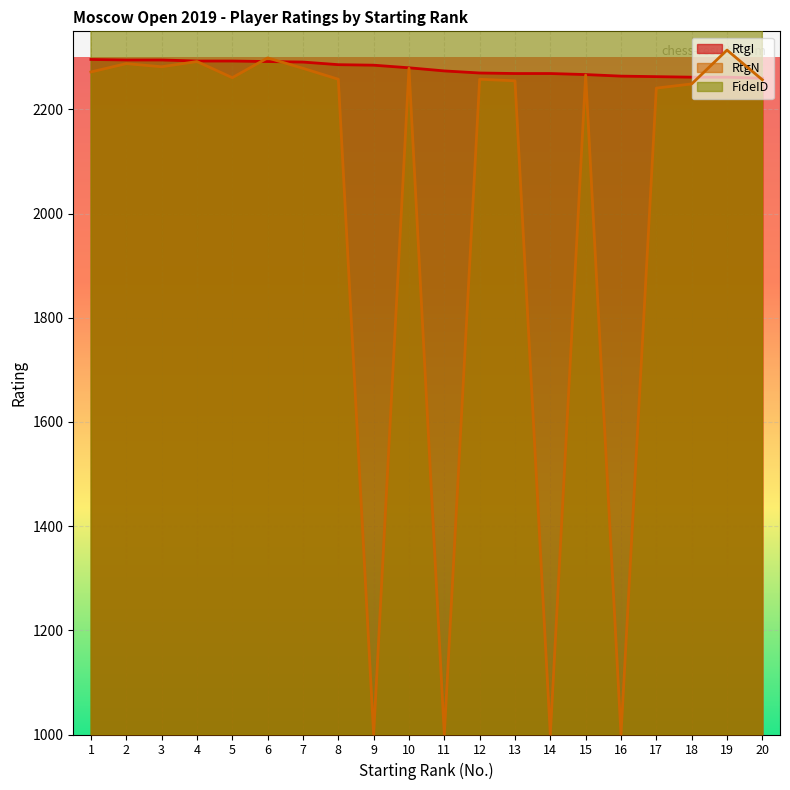

True or false: FideID has a value of 4173473 at 19.

True